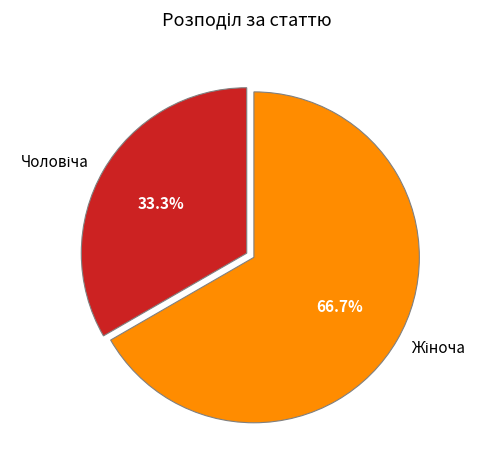

Is there a majority slice in this chart?

Yes